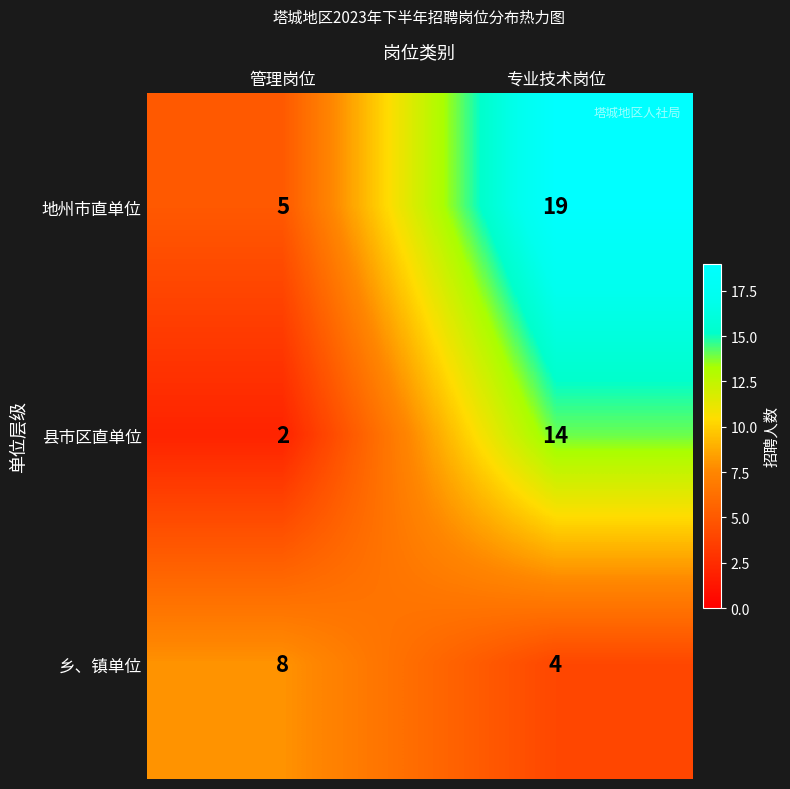

What is the difference between the 县市区直单位 values at 管理岗位 and 专业技术岗位?

12